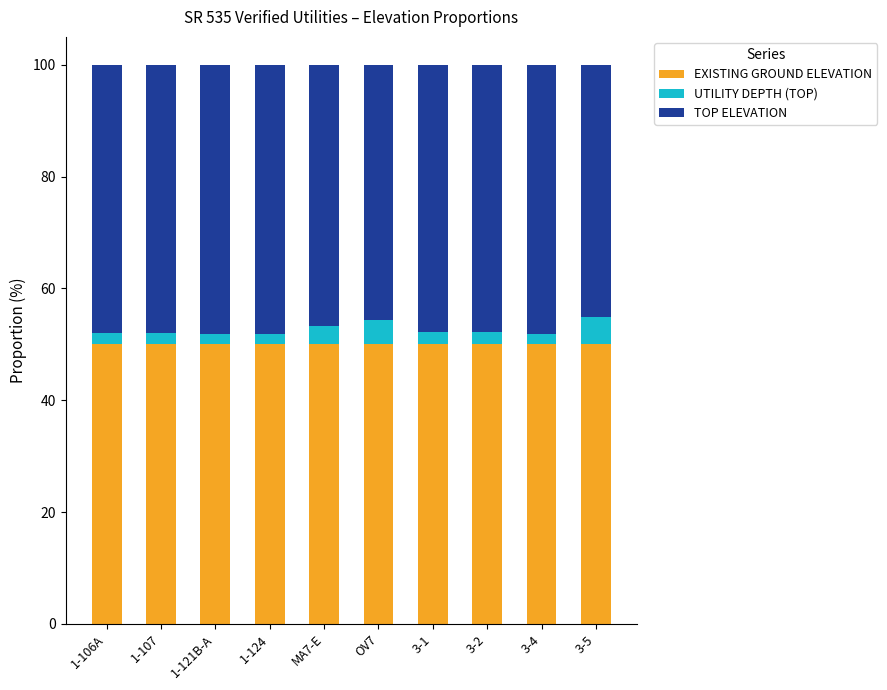

What is the total value across all series at 1-106A?

100.0